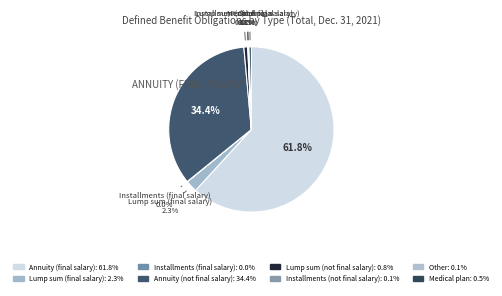

Is there any slice that represents more than half of the pie?

Yes